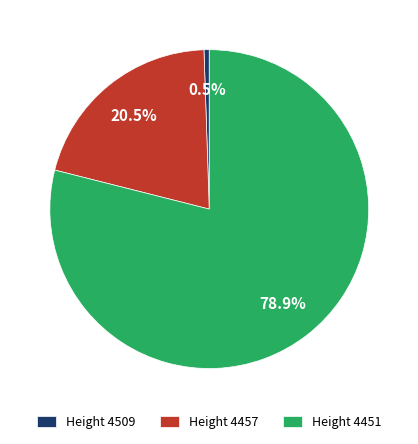

Combined, do Height 4509 and Height 4451 account for over 50%?

Yes